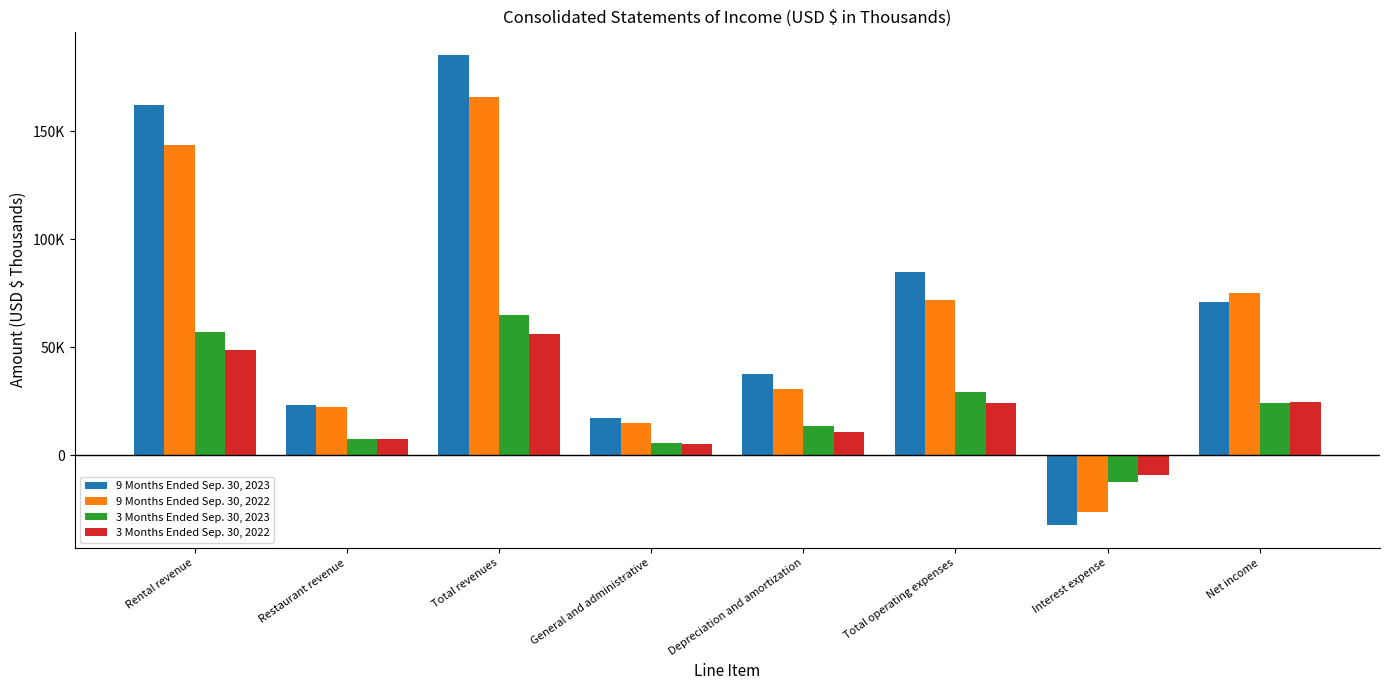

Does the chart contain any negative values?

Yes